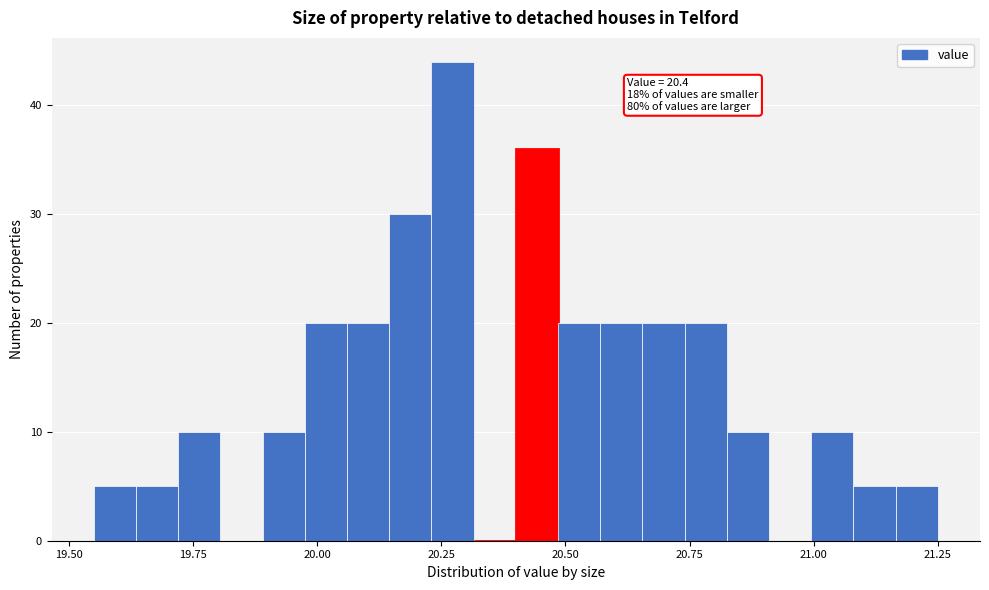

Read against the x-axis, roughly where is the centre of the tallest bar?

20.25